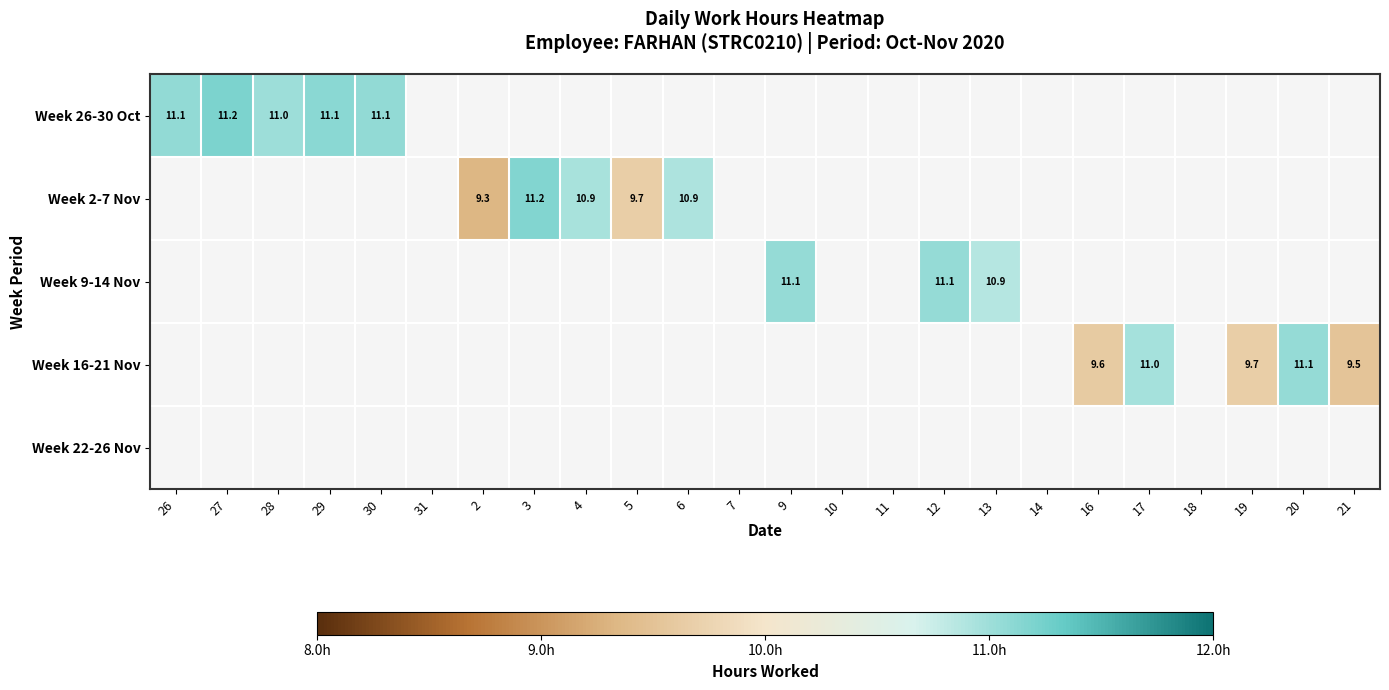

At how many categories does at least one series exceed 10?

13